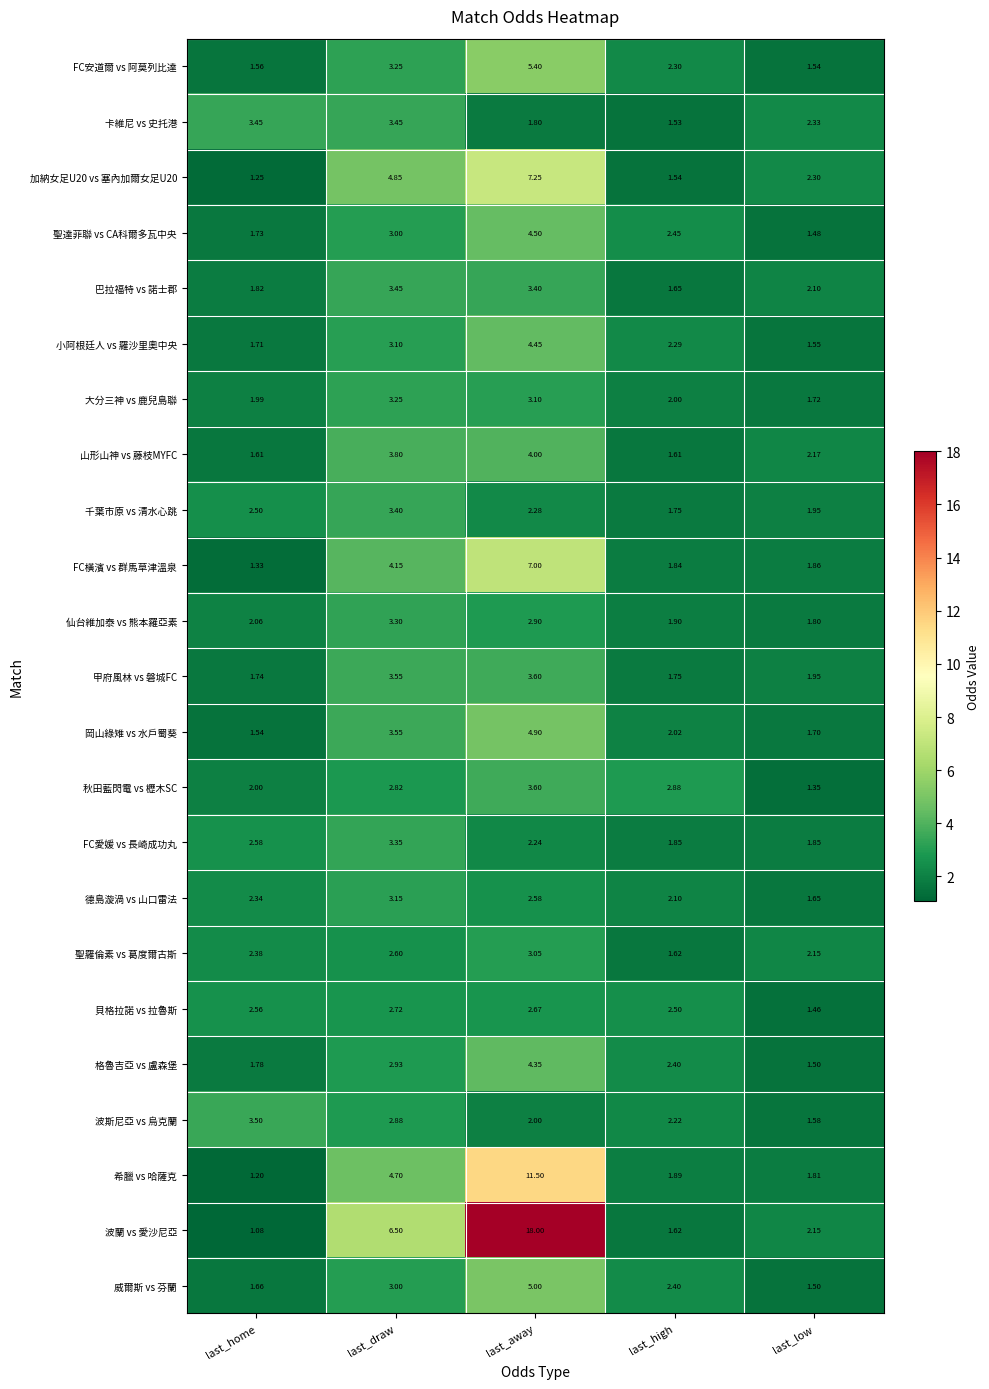

At which label does 格魯吉亞 vs 盧森堡 first exceed 2?

last_draw